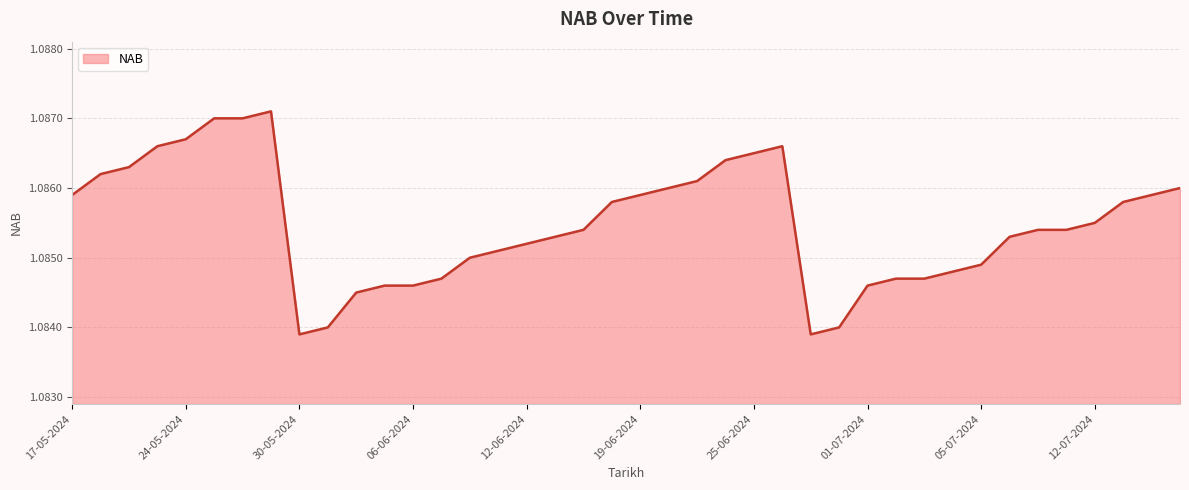

How many lines are shown in the chart?

1